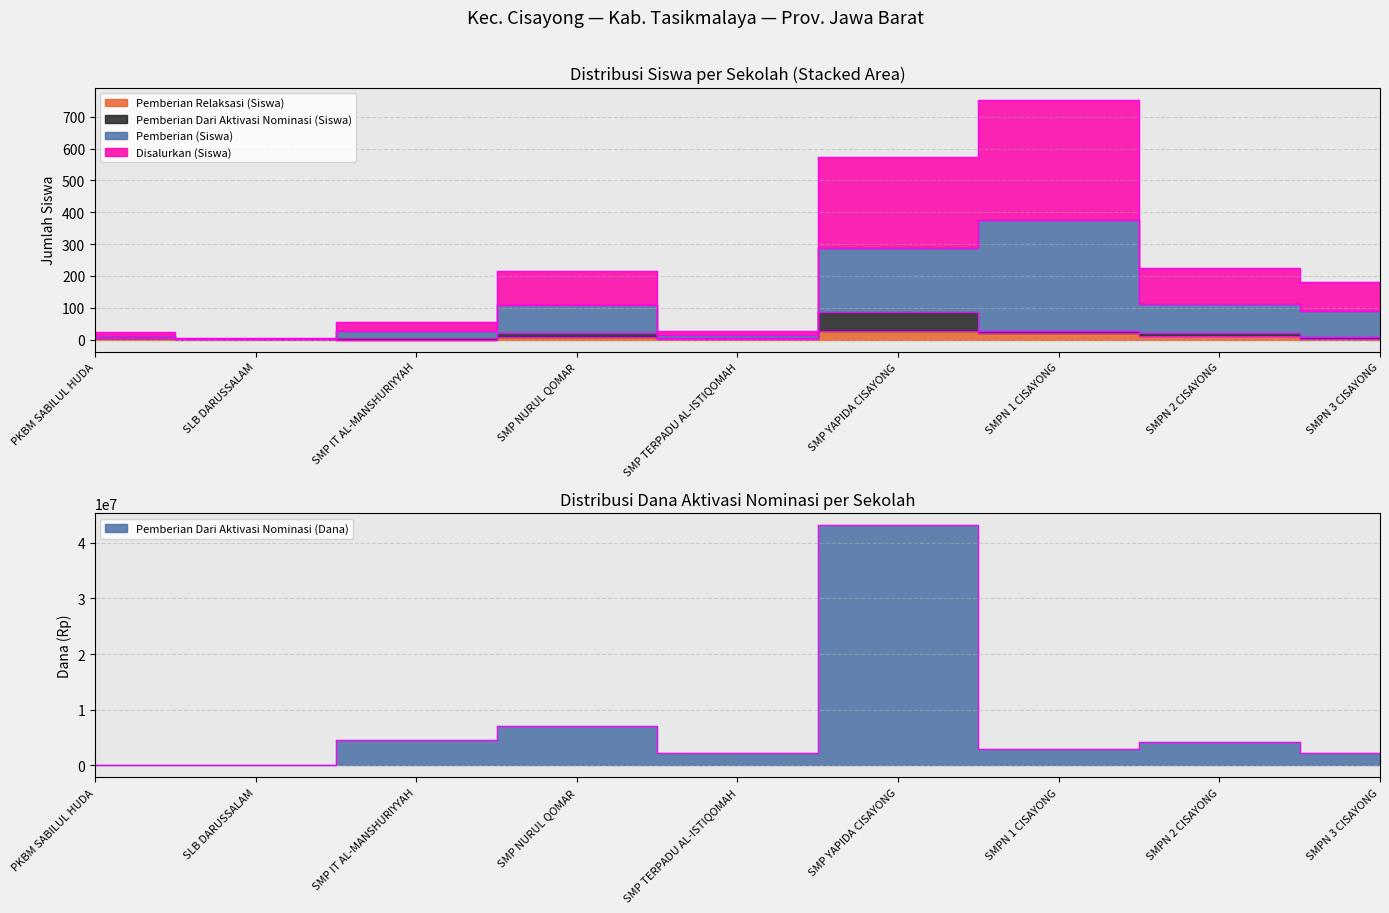

At which category does Disalurkan (Siswa) reach its first local valley?

SLB DARUSSALAM